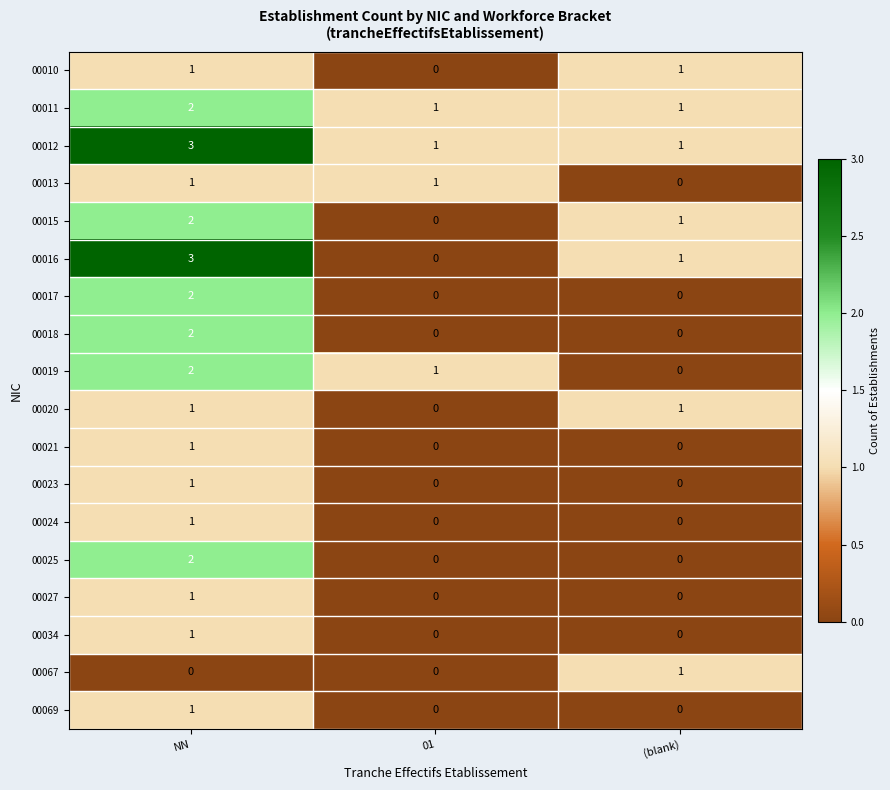

At which category does the chart reach its peak across all series?

NN